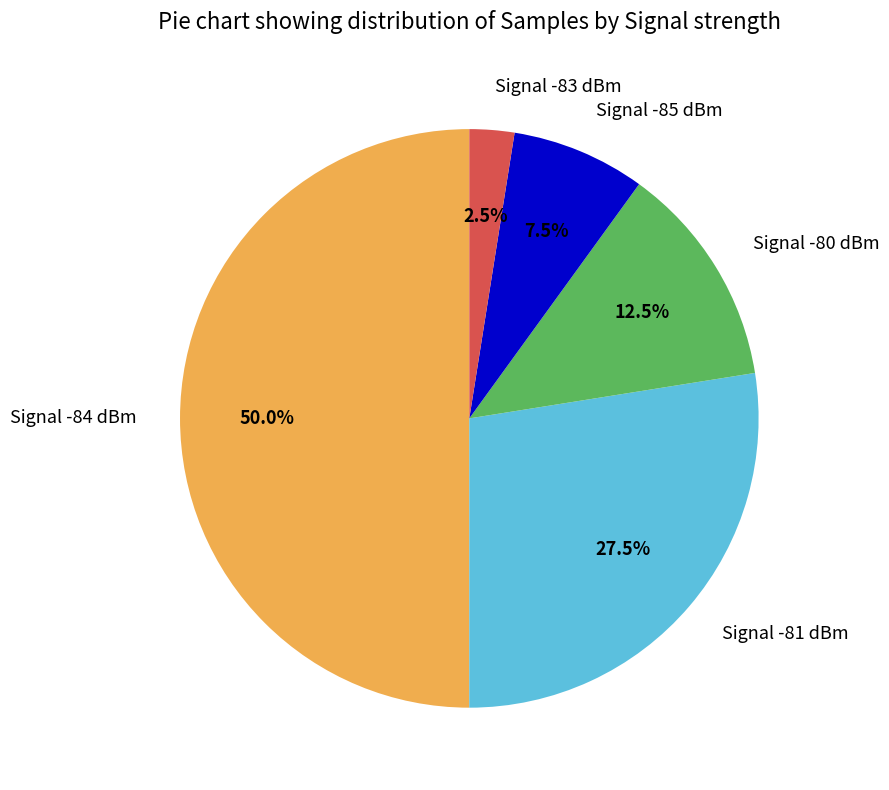

Is Signal -83 dBm the majority of the pie?

No